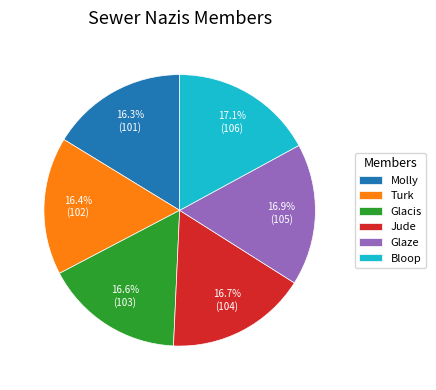

Does Bloop represent more than half of the total?

No